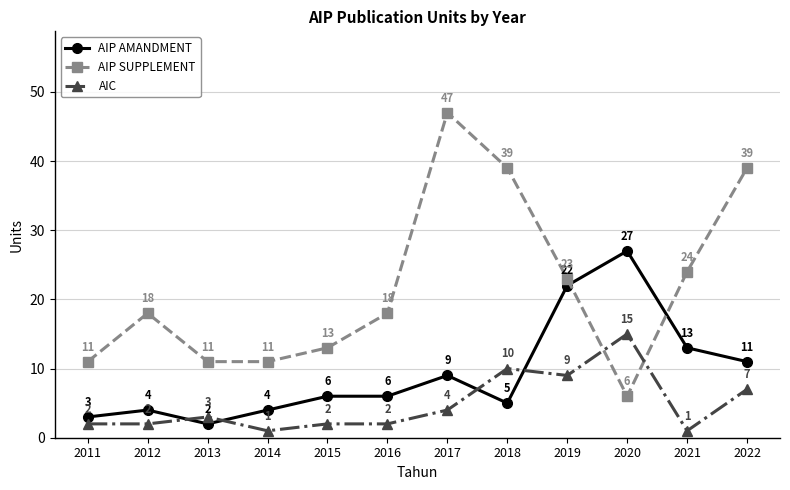

What are all the series names shown in the legend?

AIP AMANDMENT, AIP SUPPLEMENT, AIC